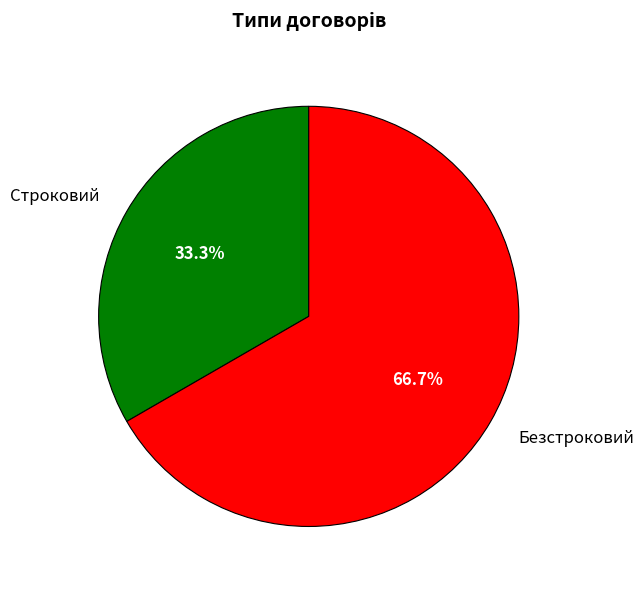

Is there any slice that represents more than half of the pie?

Yes